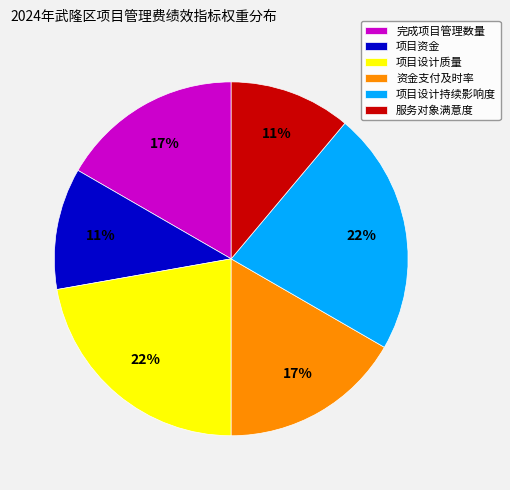

Combined, do 资金支付及时率 and 项目设计持续影响度 account for over 50%?

No